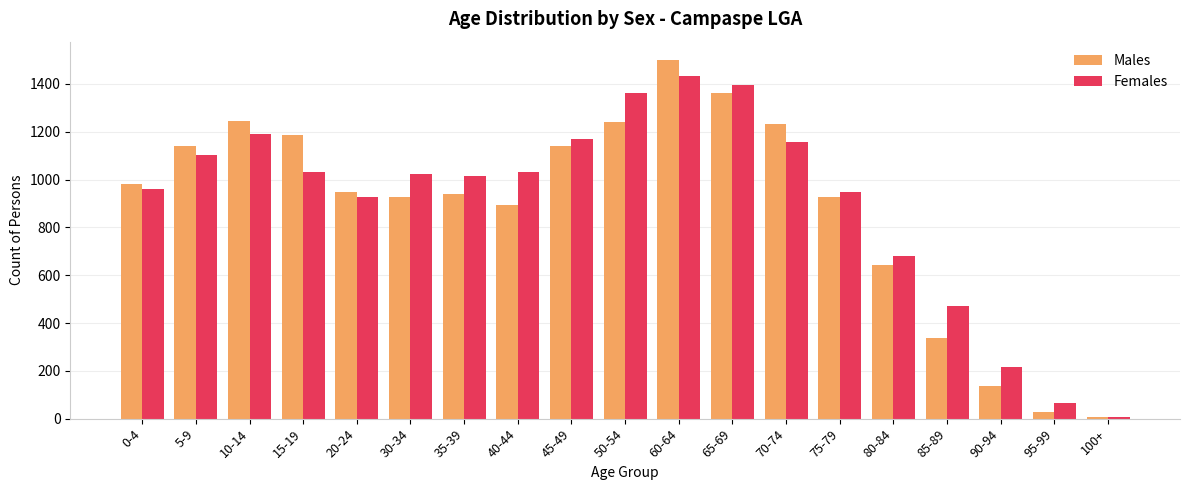

What position from the right is 30-34?

14